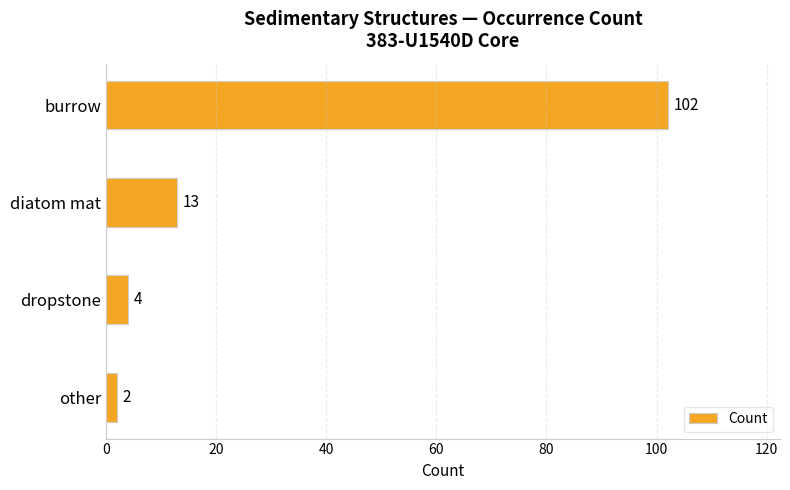

Is it true that the value at diatom mat is 13?

True